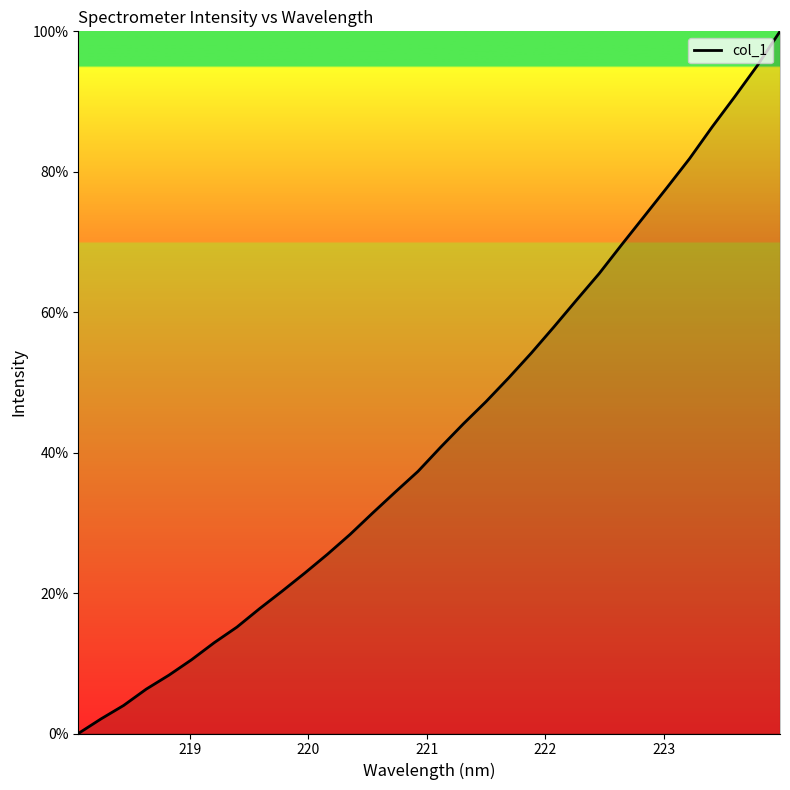

What is the sum of all values?

1374.5